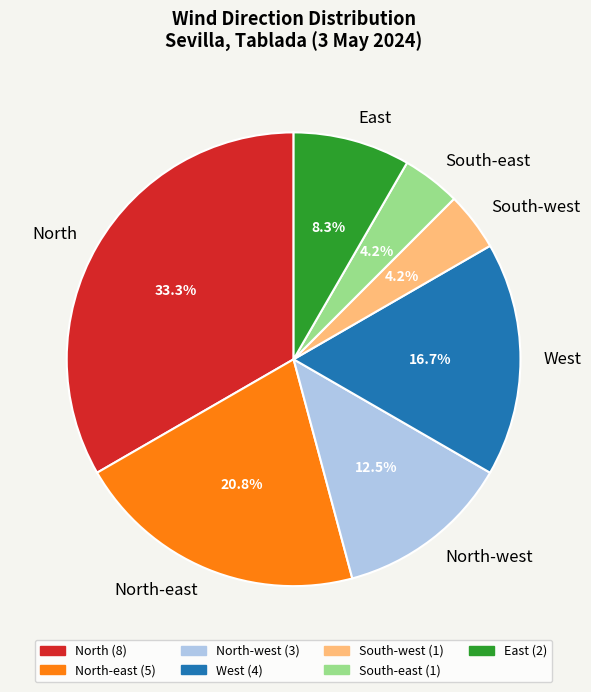

Which slice is the largest?

North